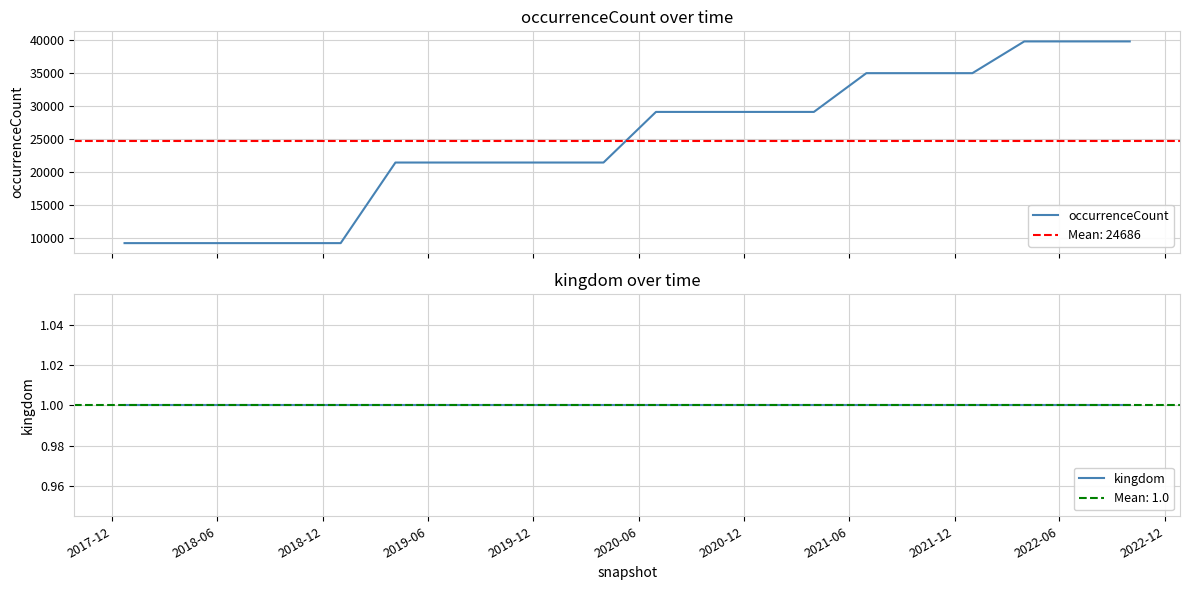

Which series has the widest spread of values?

occurrenceCount